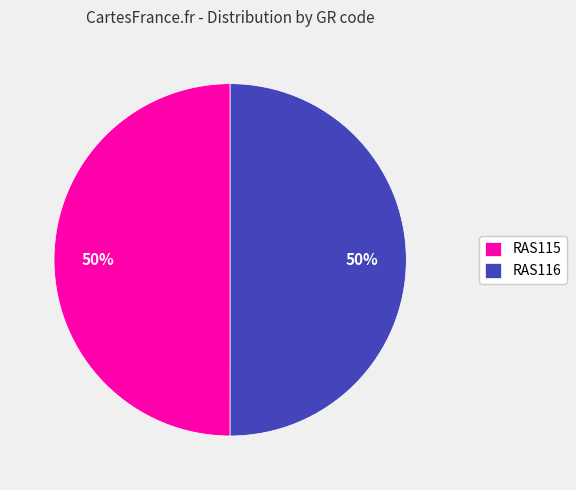

True or false: RAS116 accounts for 38% of the total.

False